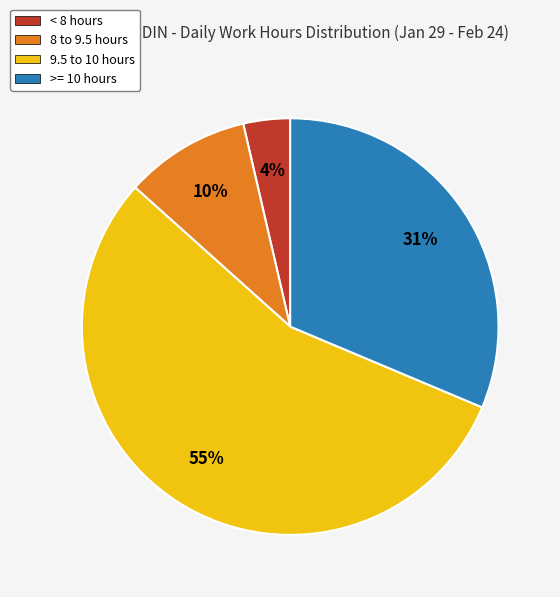

Do 9.5 to 10 hours and >= 10 hours together represent more than half of the pie?

Yes